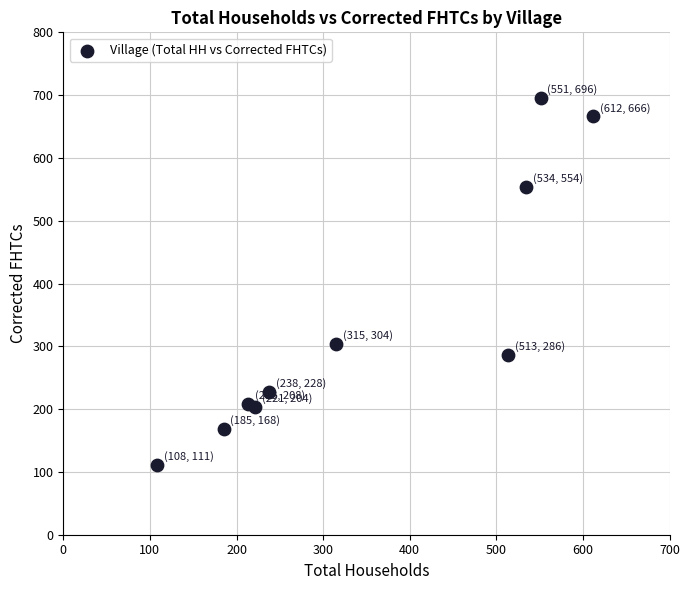

What Y value in the scatter plot is closest to 403?

304